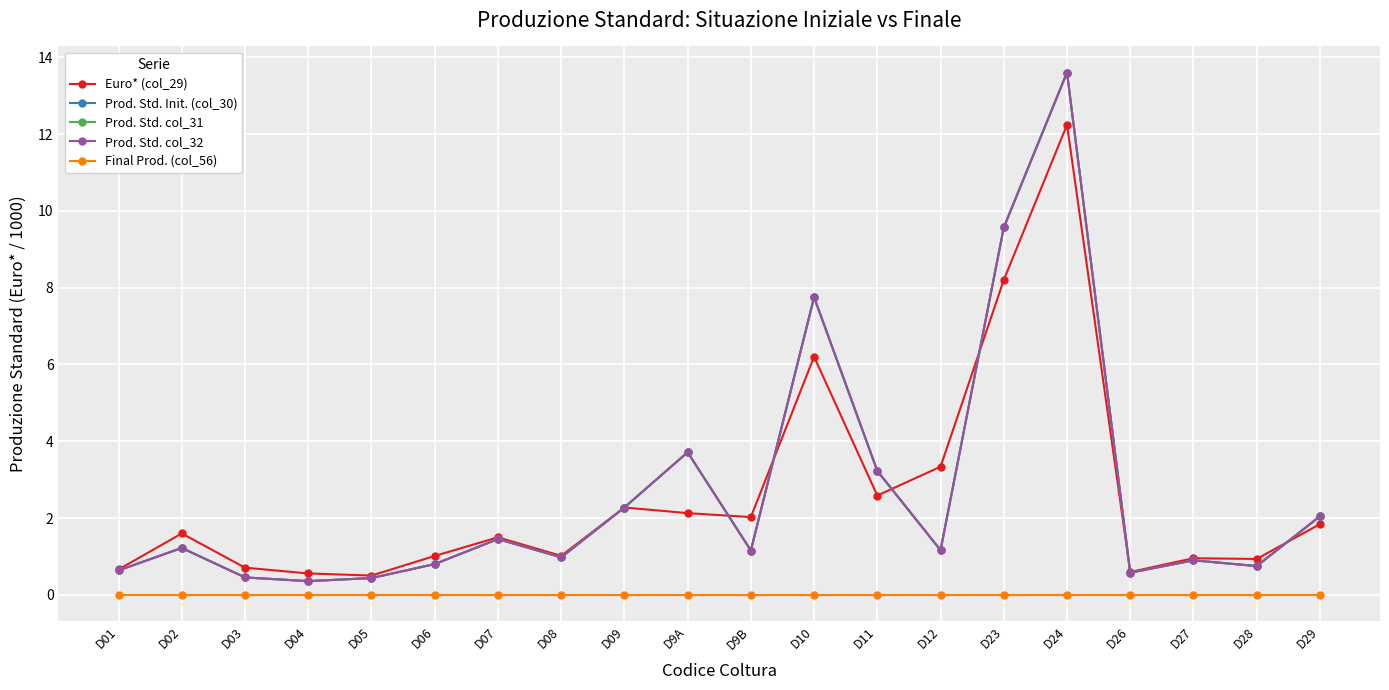

True or false: Prod. Std. col_31 and Prod. Std. Init. (col_30) intersect in this chart.

False